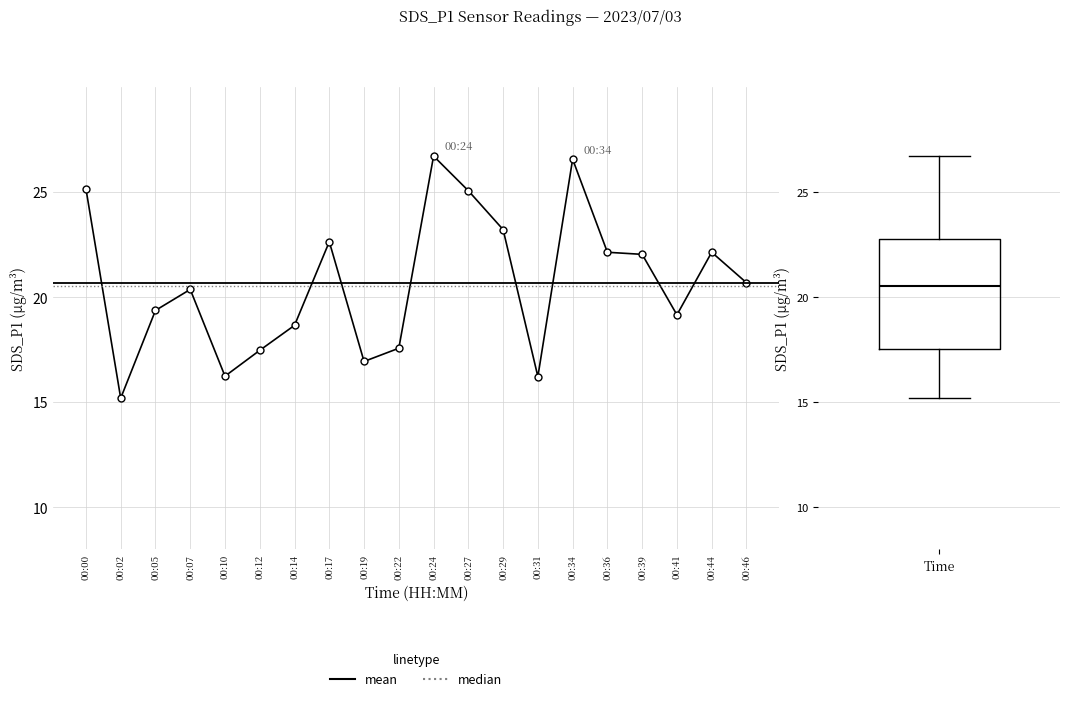

At which category does the data reach its first local valley?

00:02